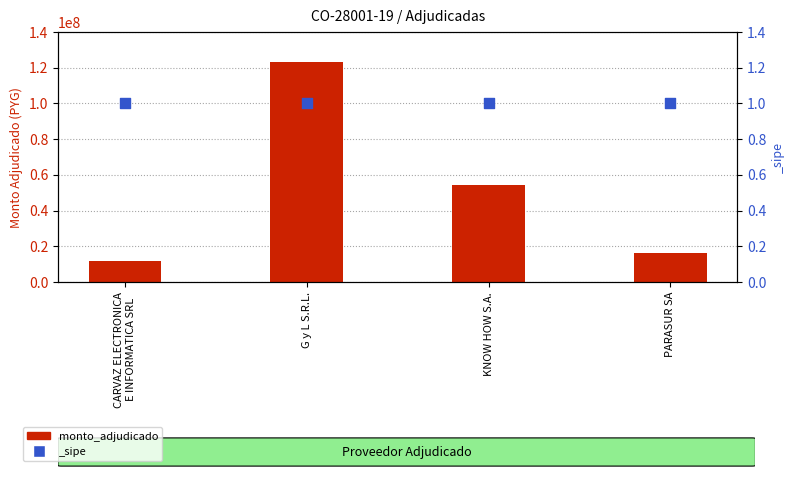

What is the ratio of the value at KNOW HOW S.A. to the value at CARVAZ ELECTRONICA
E INFORMATICA SRL?

4.5